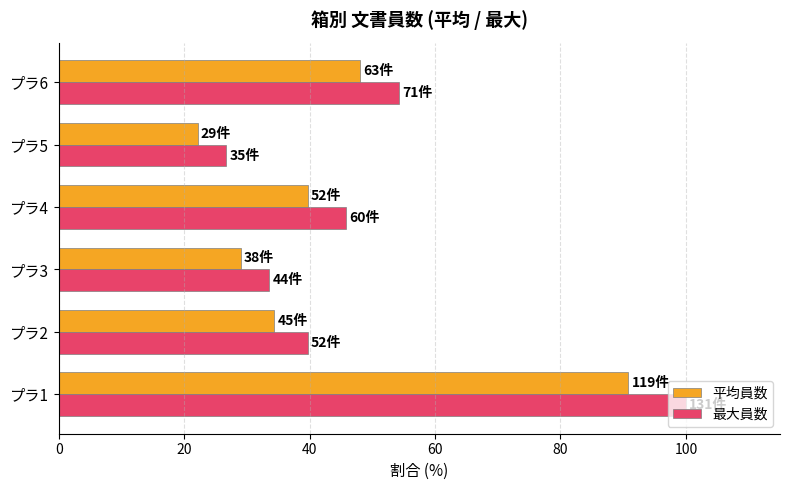

How many data points in 平均員数 are above 39?

3